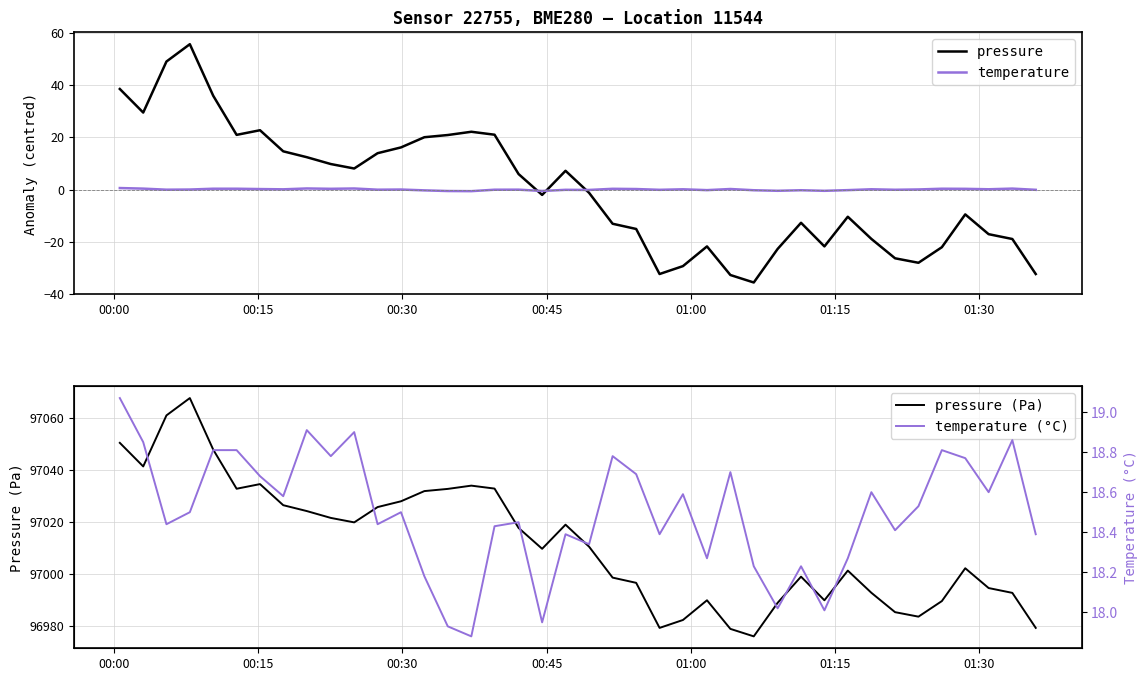

How many positive values does the temperature series have?

21